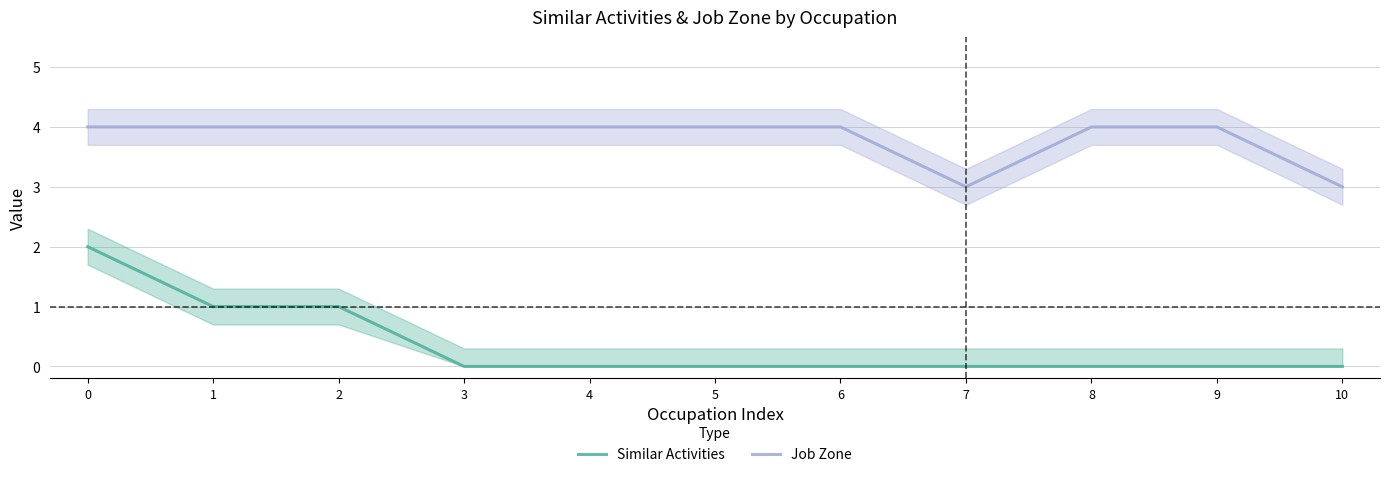

What is the minimum value for Job Zone?

3